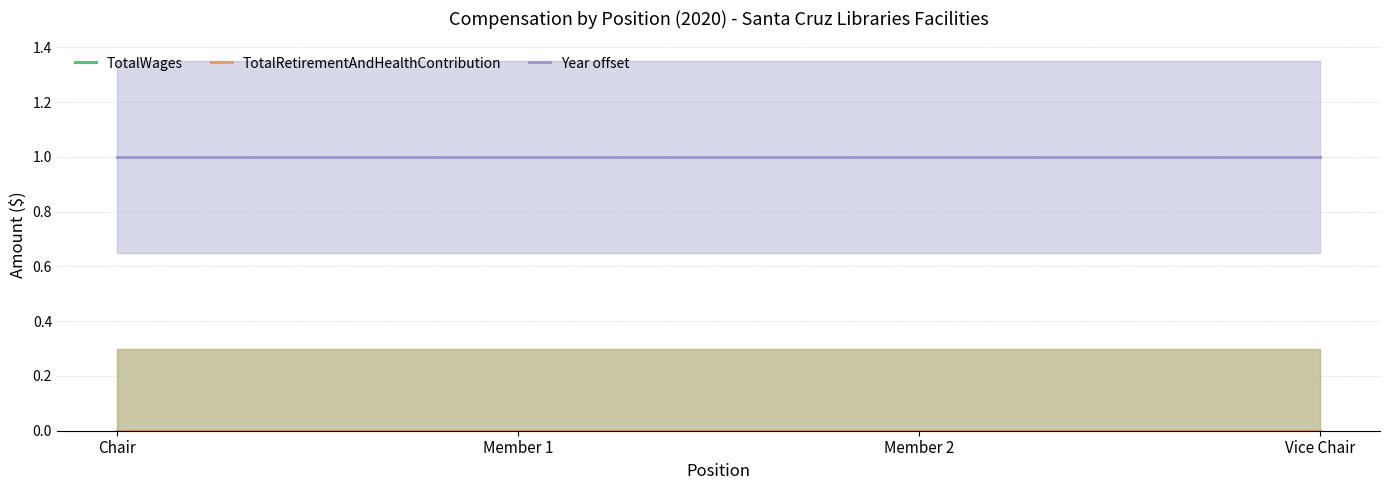

True or false: Year offset and TotalWages cross at least once.

False